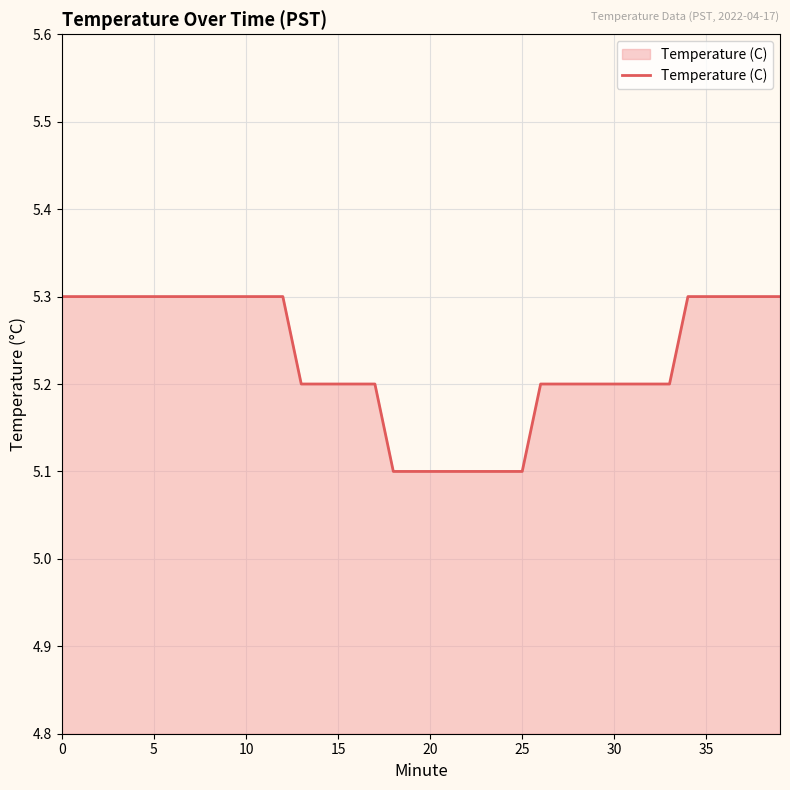

Reading left to right, list all the values displayed in this chart.

5.3	5.3	5.3	5.3	5.3	5.3	5.3	5.3	5.3	5.3	5.3	5.3	5.3	5.2	5.2	5.2	5.2	5.2	5.1	5.1	5.1	5.1	5.1	5.1	5.1	5.1	5.2	5.2	5.2	5.2	5.2	5.2	5.2	5.2	5.3	5.3	5.3	5.3	5.3	5.3